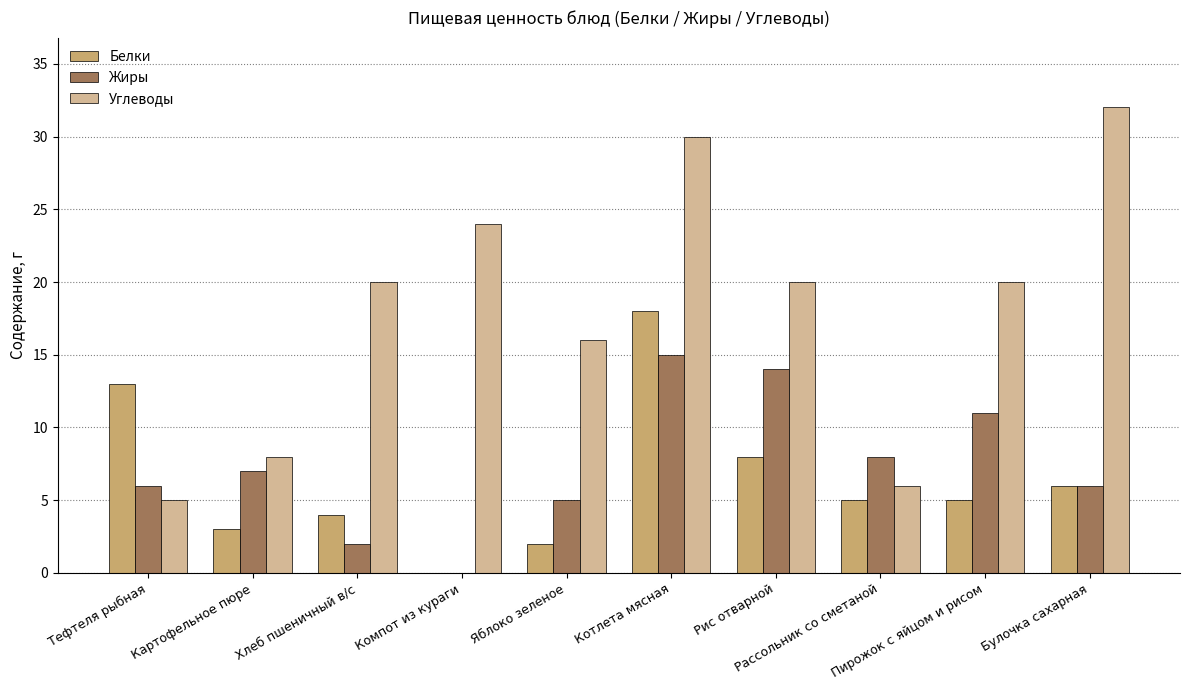

Between Хлеб пшеничный в/с and Пирожок с яйцом и рисом, which series saw the biggest shift?

Жиры